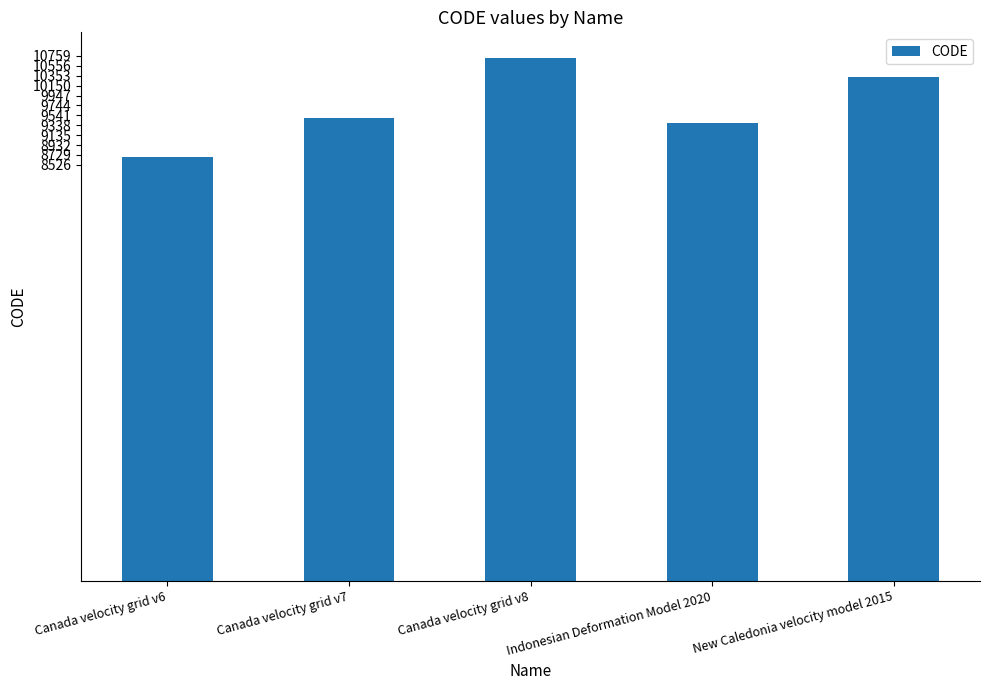

Rank the categories by value from highest to lowest.

Canada velocity grid v8, New Caledonia velocity model 2015, Canada velocity grid v7, Indonesian Deformation Model 2020, Canada velocity grid v6